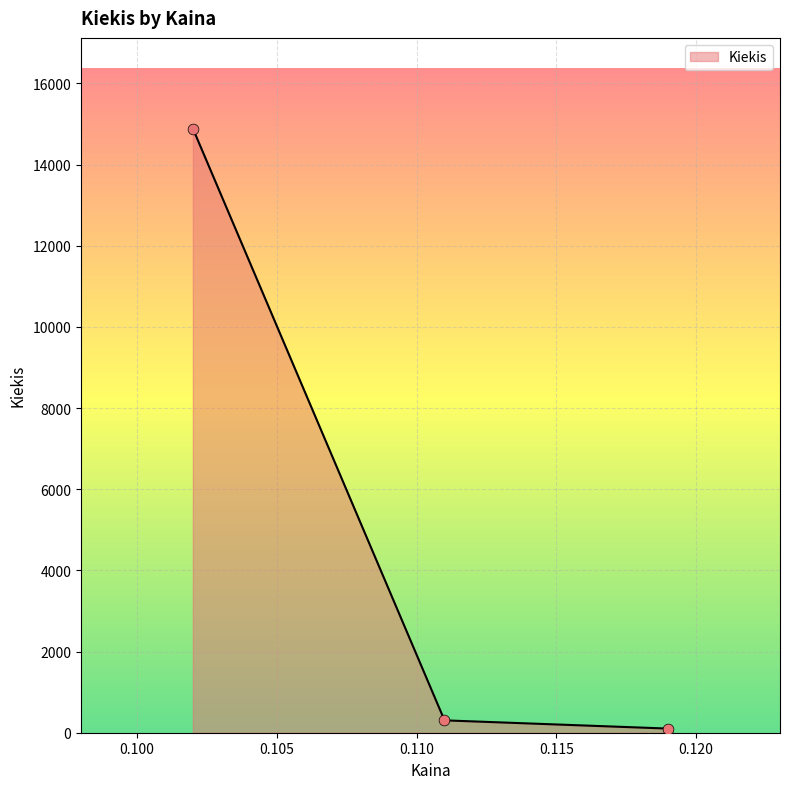

What is the highest value of the Kiekis series?

14890.0